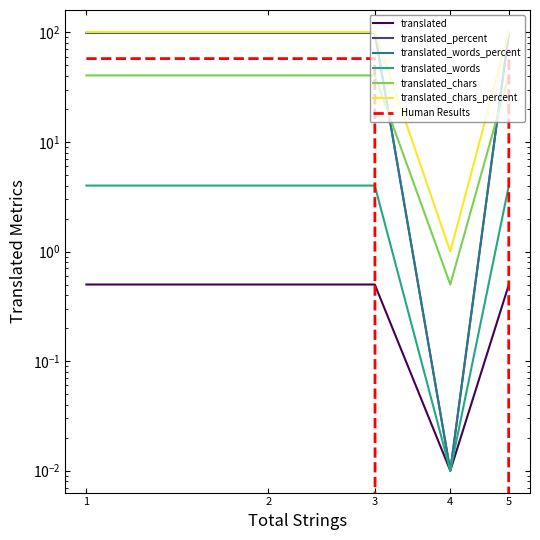

True or false: translated_words_percent has more than 1 interior local peaks.

False